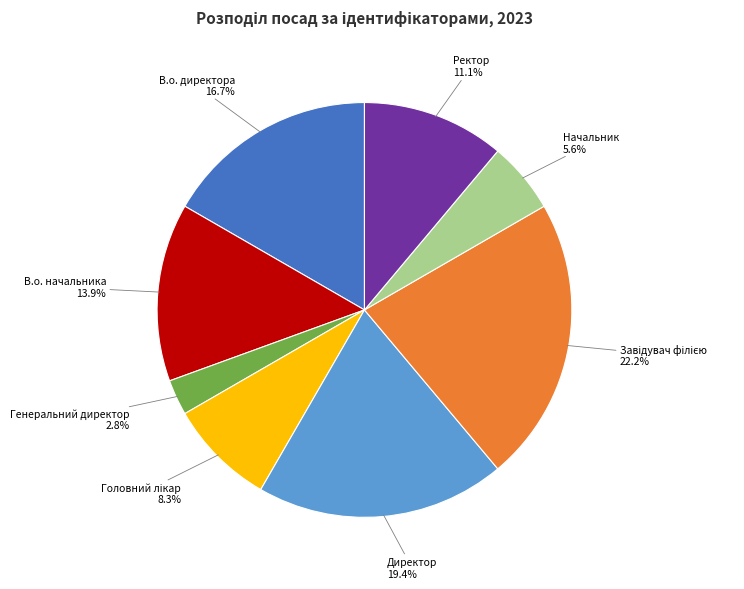

Combined, what portion of the pie is В.о. начальника and Генеральний директор?

16.7%